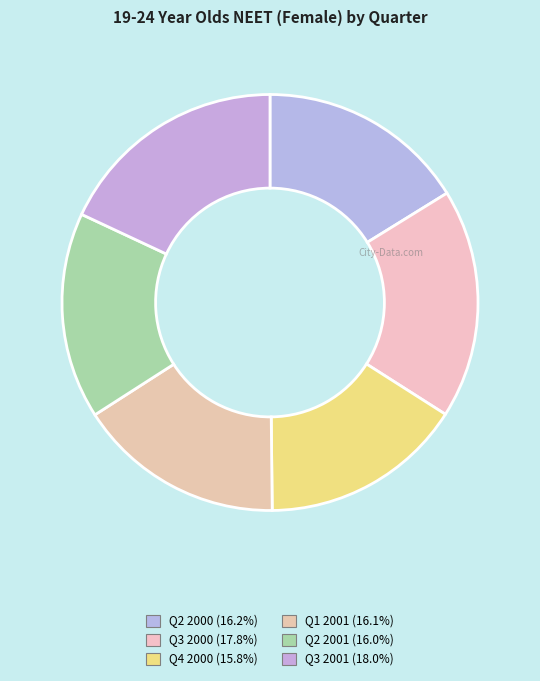

How many slices are in this pie chart?

6